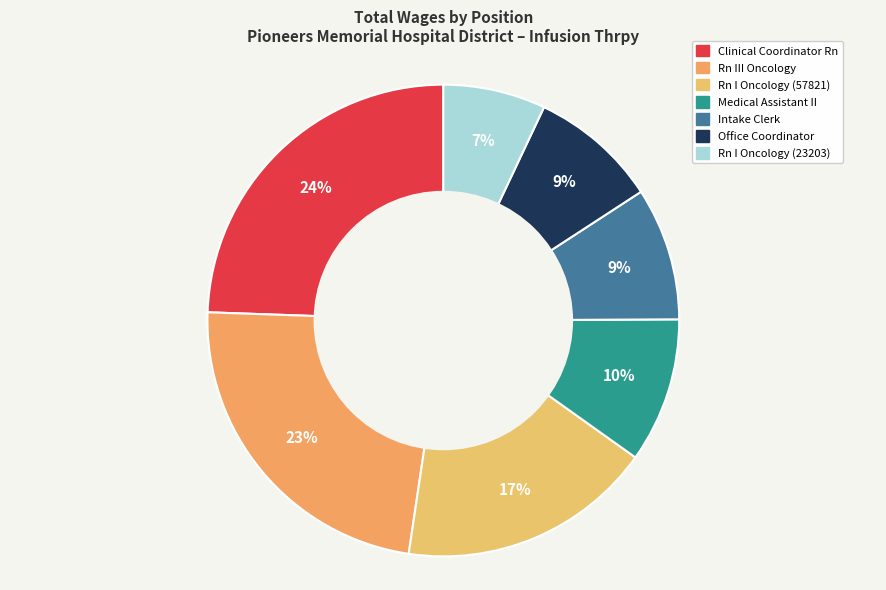

How much of the chart is everything except Medical Assistant II?

90.1%